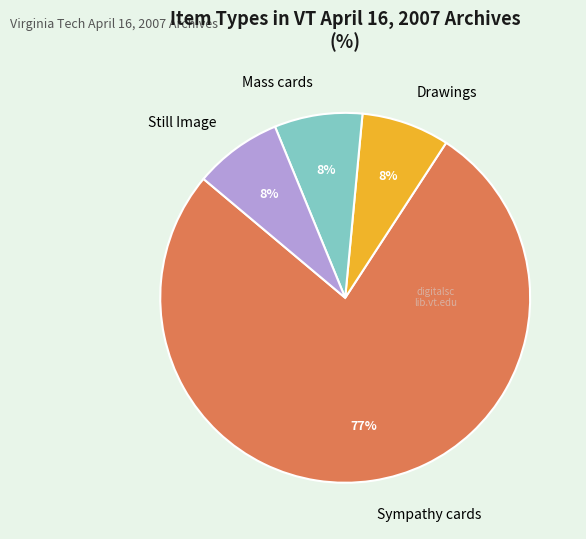

Does any single category account for the majority?

Yes